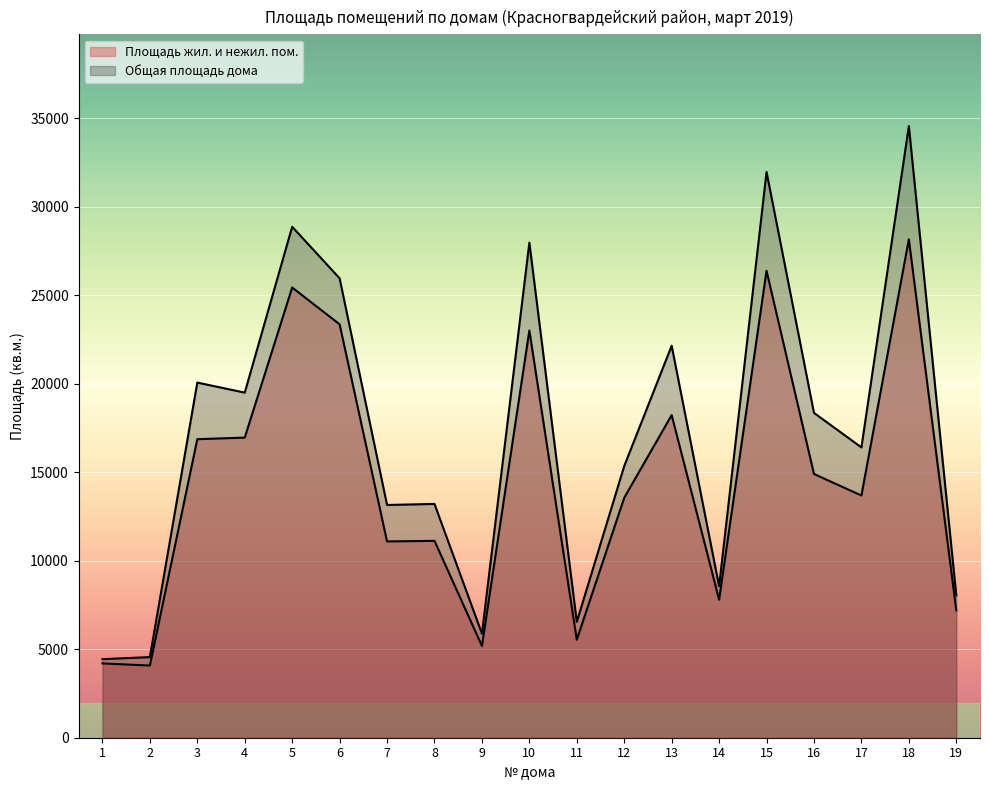

Reading right to left, what are all the values shown in this chart?

Площадь жил. и нежил. пом.: 7198.5	28165.4	13688.9	14905.6	26390.4	7801.6	18233.4	13561.7	5539.1	23016.4	5188.6	11125.9	11094.1	23365.5	25442.9	16961.5	16871.8	4078.6	4200.6
Общая площадь дома: 8041.5	34568.4	16407.9	18358.6	31977.4	8564.6	22153.4	15355.7	6550.1	27980.4	5883.6	13212.9	13154.1	25963.7	28877.9	19503.5	20071.8	4556.6	4439.6